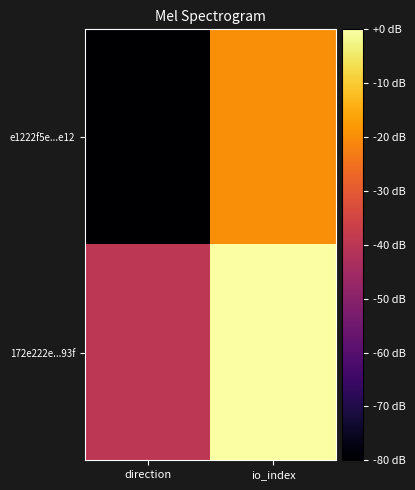

Between direction and io_index, which series saw the biggest shift?

e1222f5e...e12